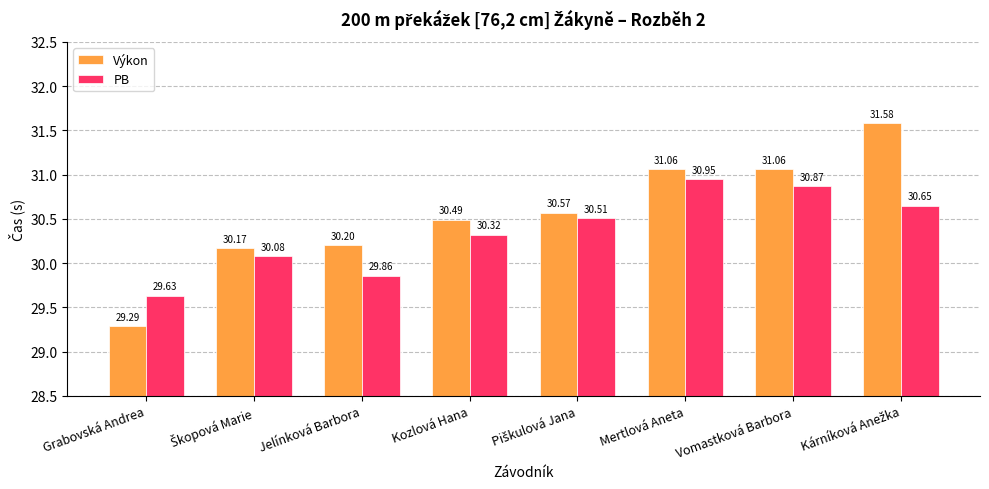

How many categories are shown in the chart?

8